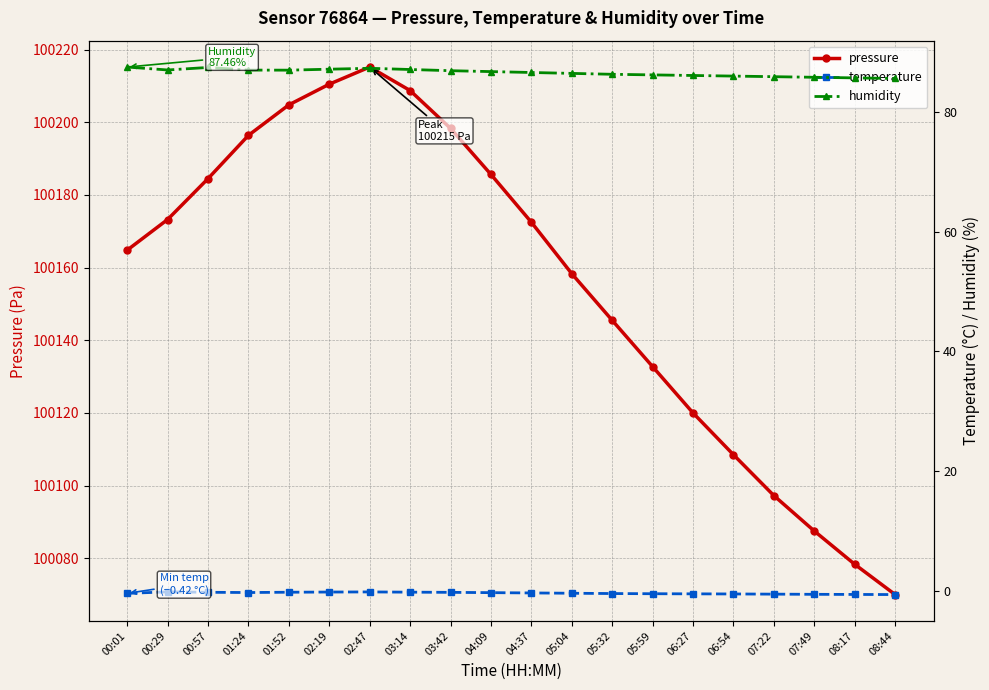

At how many categories does at least one series exceed 45336?

20